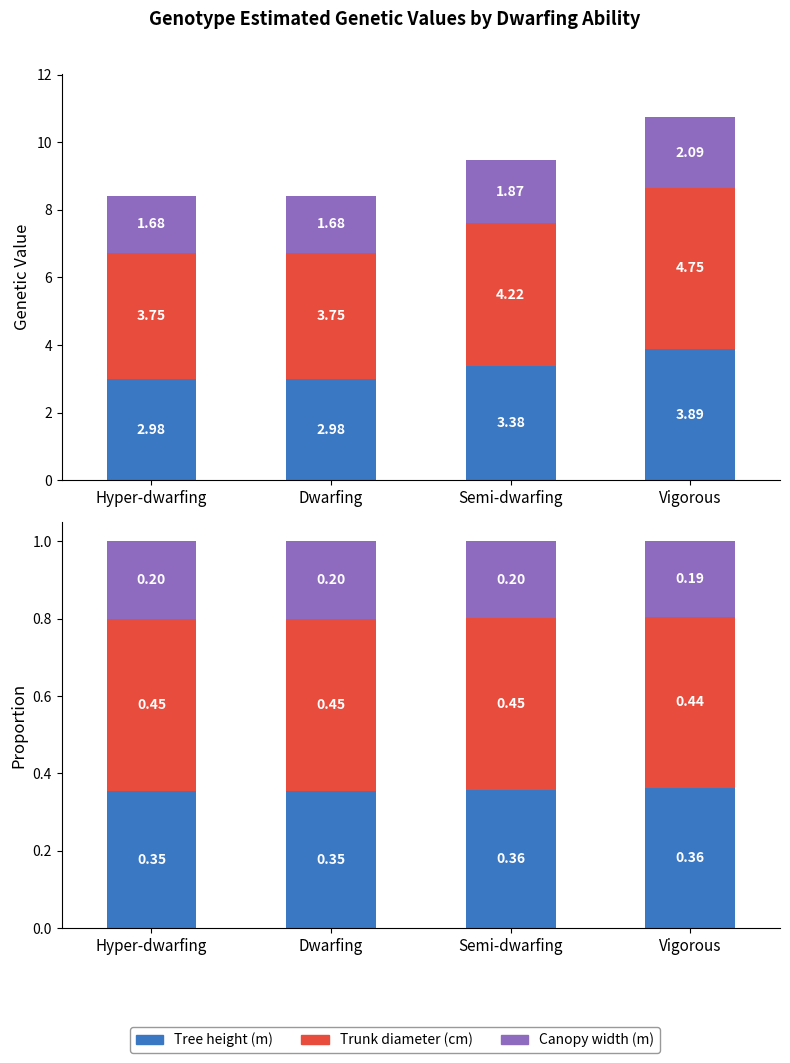

Reading right to left, extract all data points from this chart.

Tree height (m): 0.4	0.4	0.4	0.4
Trunk diameter (cm): 0.4	0.4	0.4	0.4
Canopy width (m): 0.2	0.2	0.2	0.2